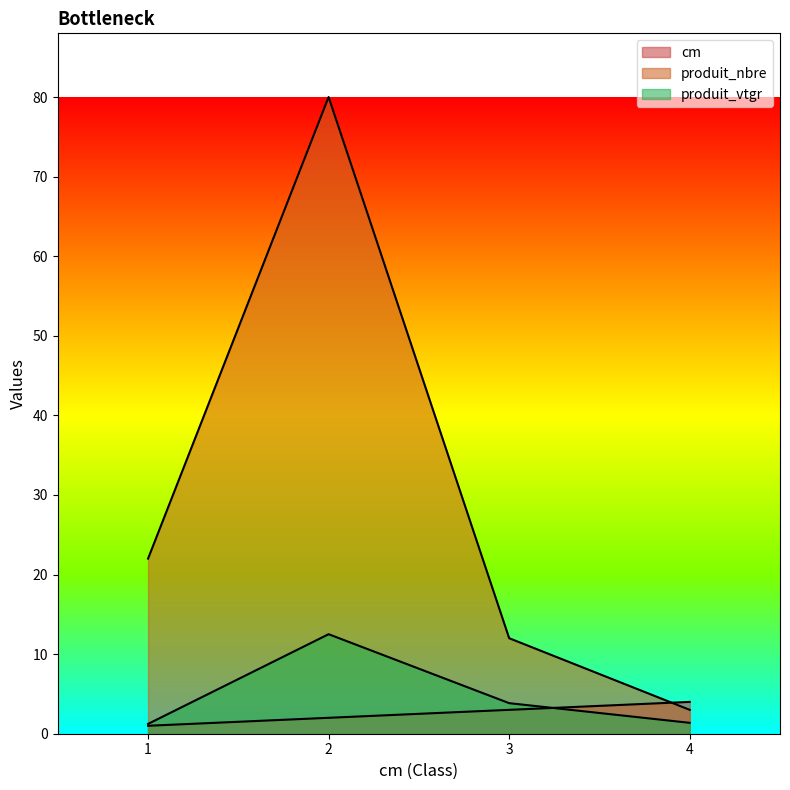

The value of cm at 3 is 2.1. True or false?

False